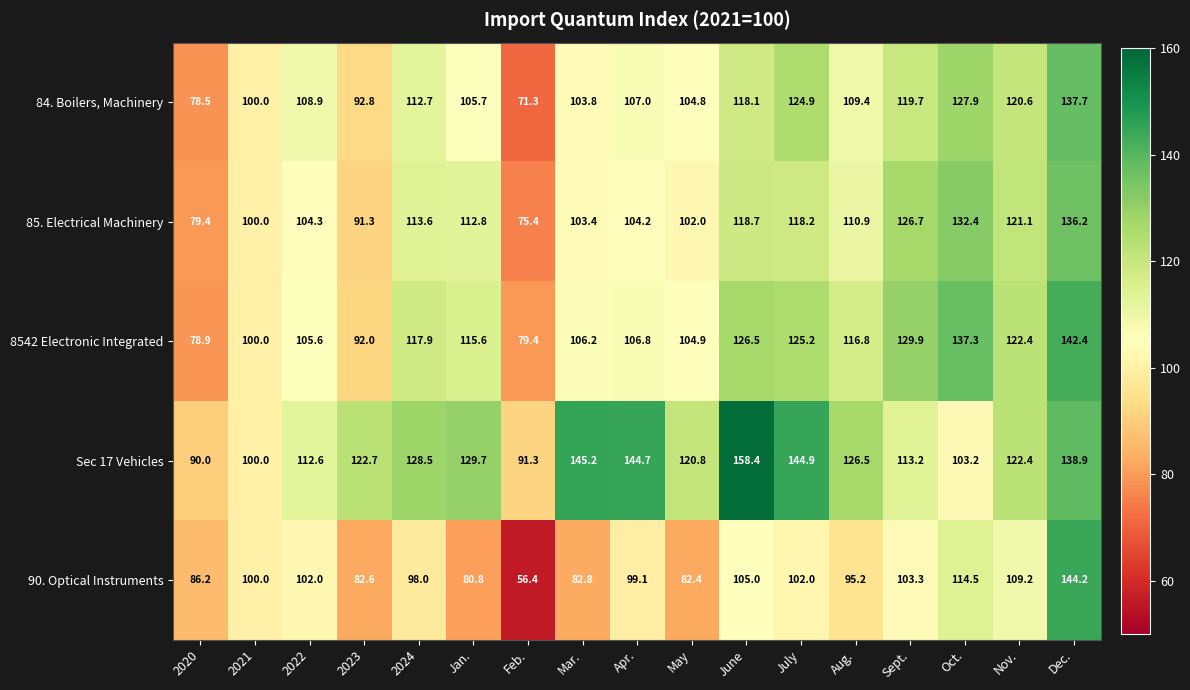

The value of 8542 Electronic Integrated at May is 73.2. True or false?

False